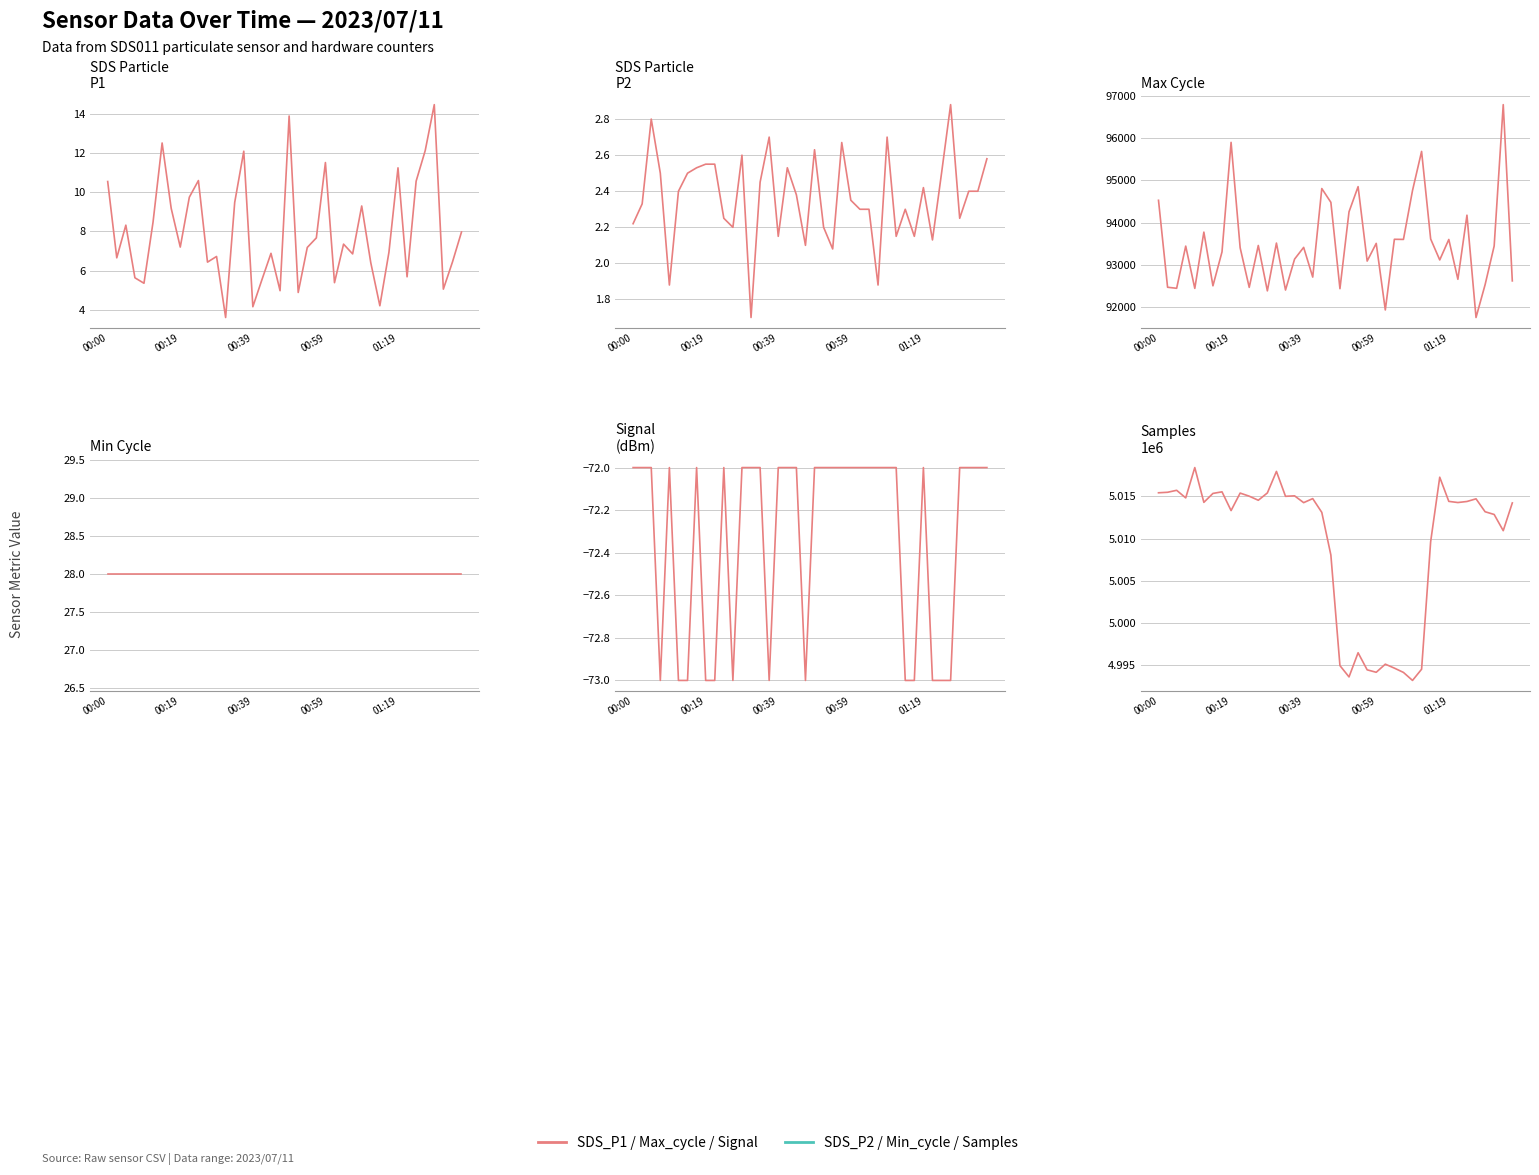

True or false: the data shows 7021304 at 20.

False